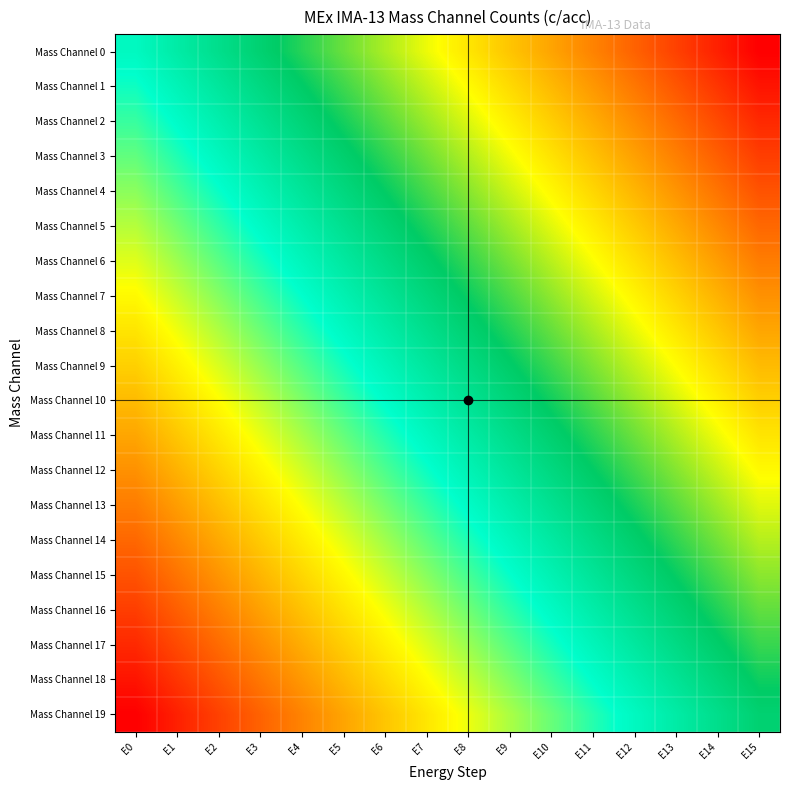

At which category does the chart reach its minimum across all series?

E0